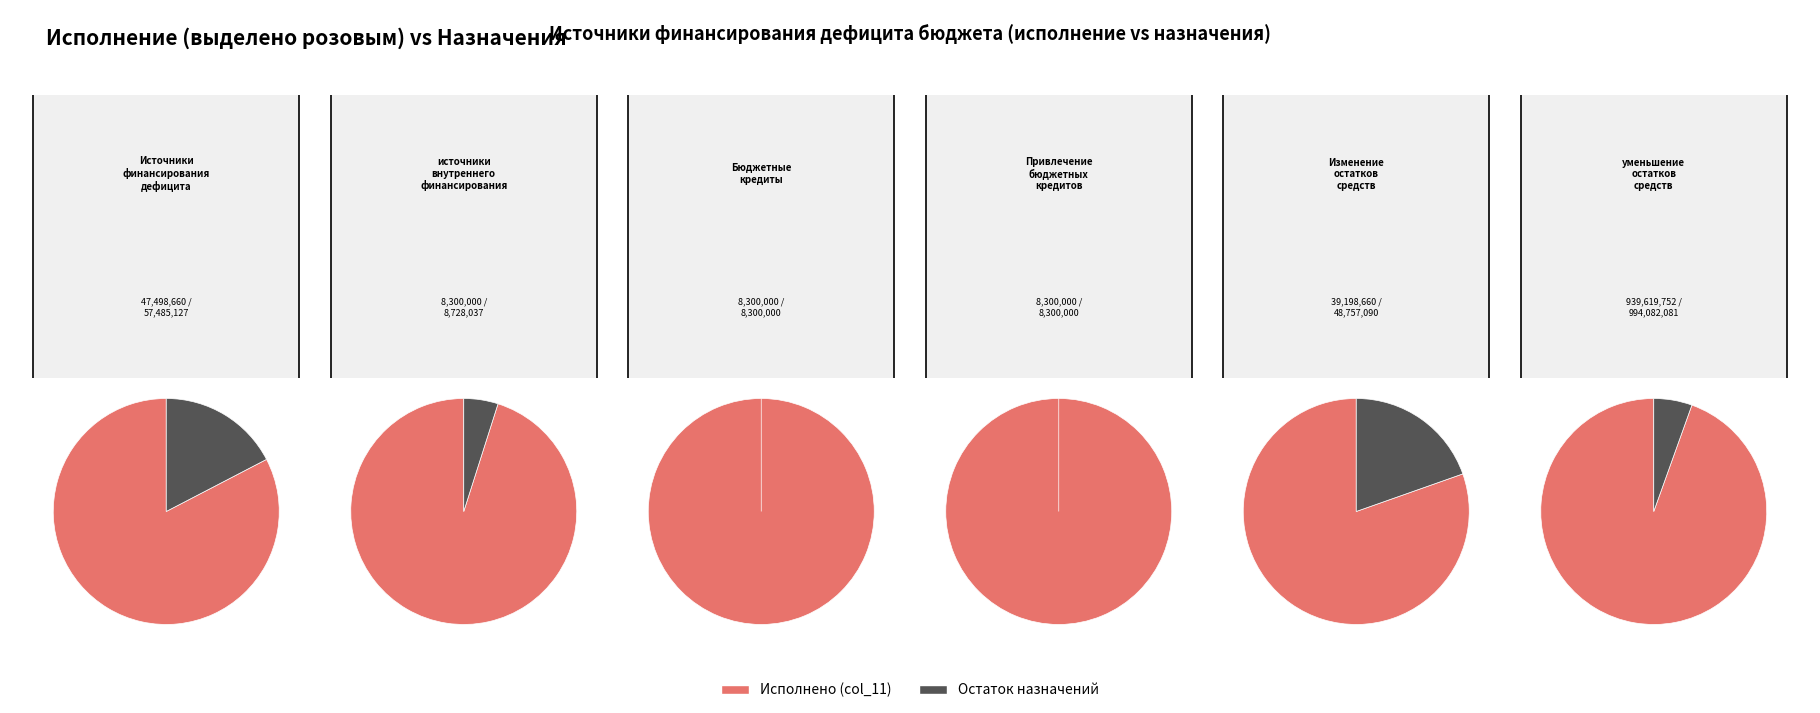

Does Изменение остатков средств represent more than half of the total?

No